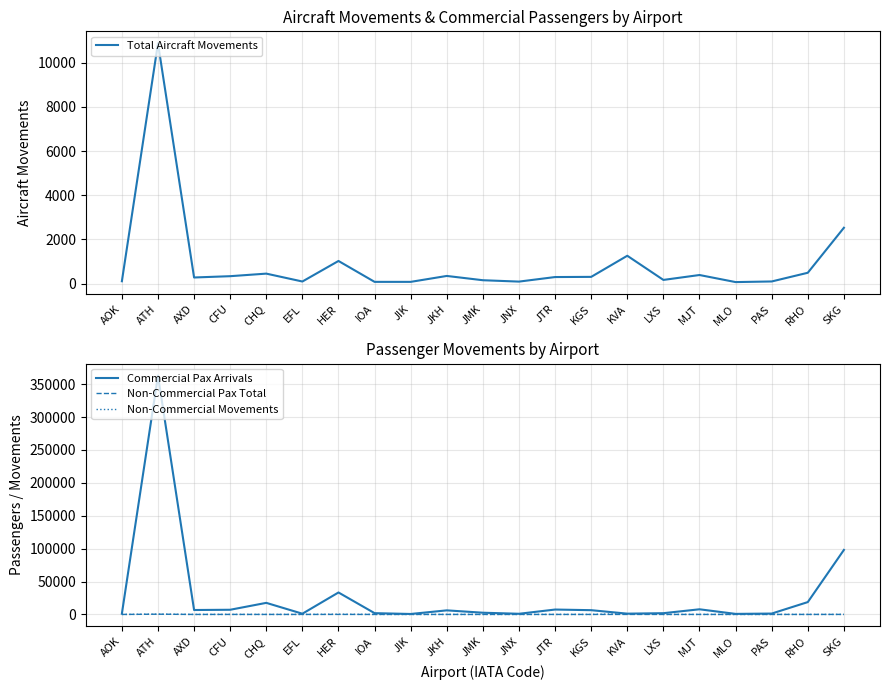

What position from the left is MLO?

18